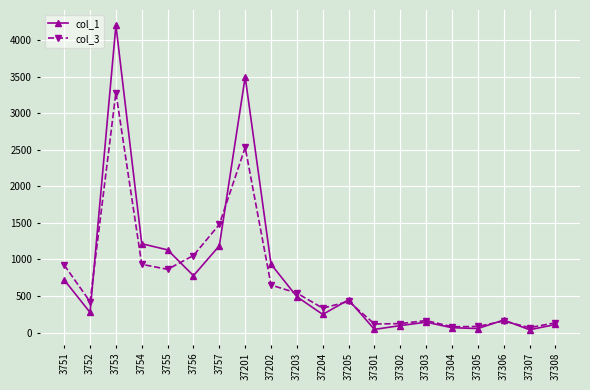

List the series in order of their peak value, highest first.

col_1, col_3